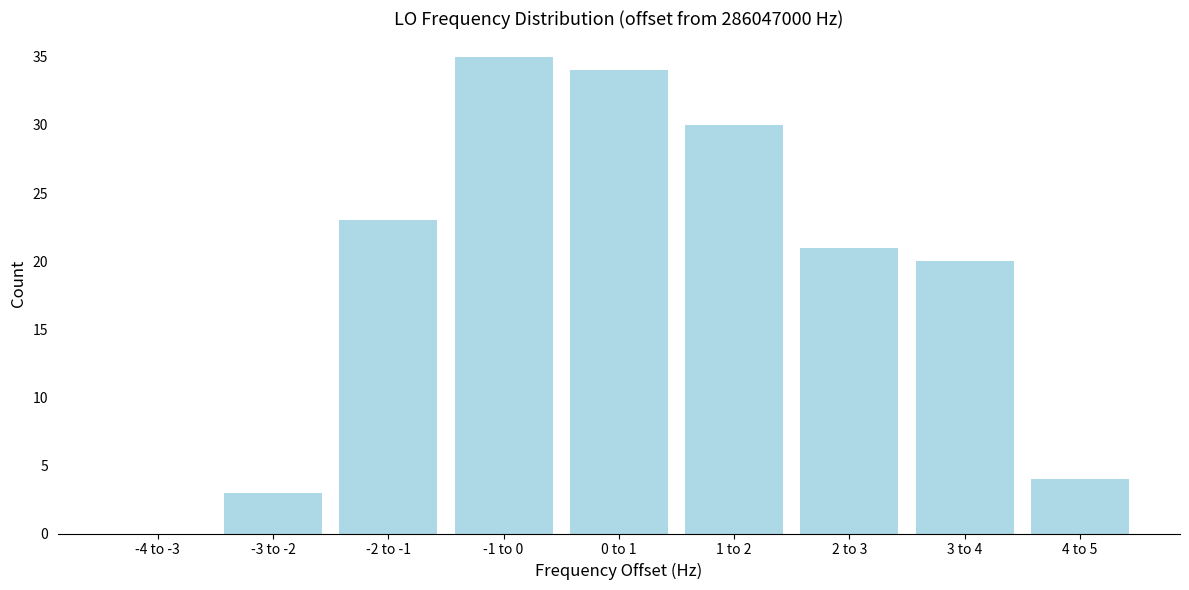

Reading right to left, extract all data points from this chart.

4 to 5=4	3 to 4=20	2 to 3=21	1 to 2=30	0 to 1=34	-1 to 0=35	-2 to -1=23	-3 to -2=3	-4 to -3=0